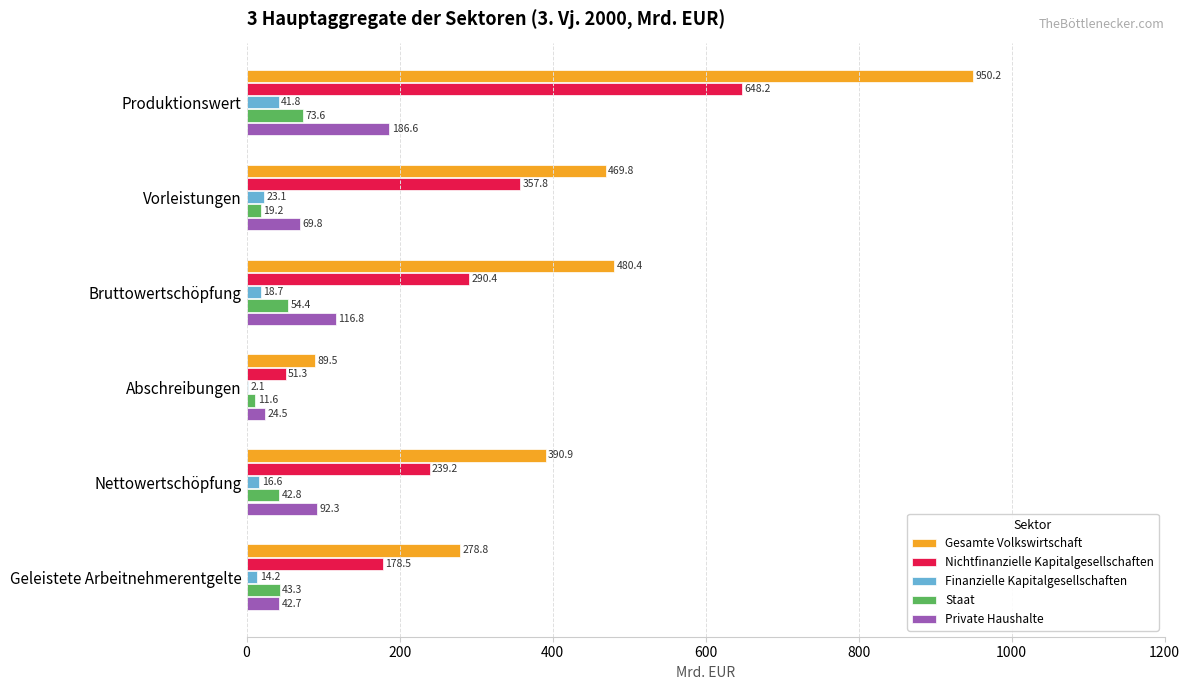

What is the average value of the Nichtfinanzielle Kapitalgesellschaften series?

294.2